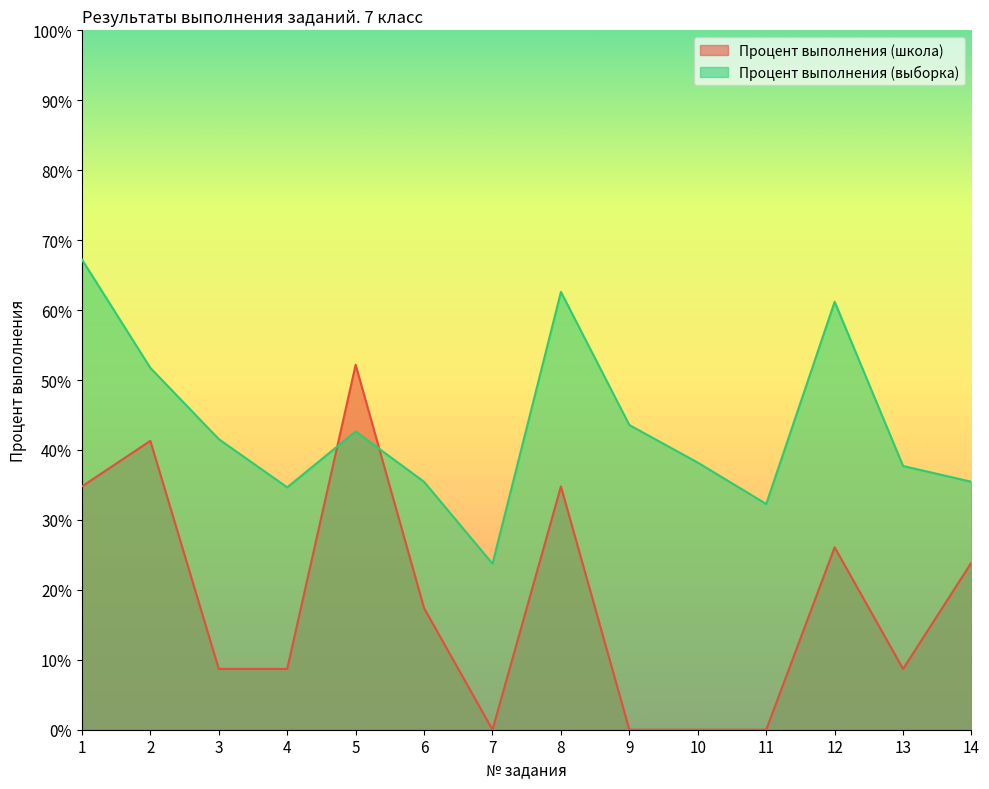

What is the value of the Процент выполнения (школа) point at the 14th from the left?

23.9